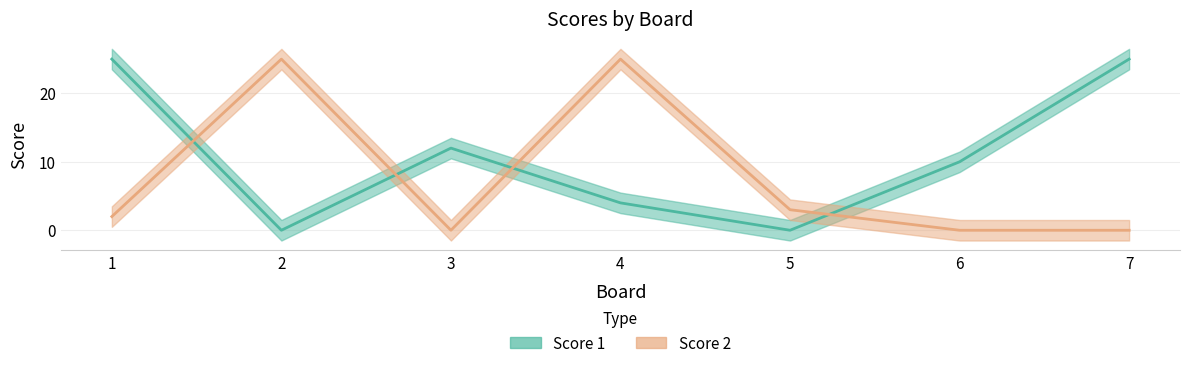

The Score 2 series shows 25 at 2. True or false?

True